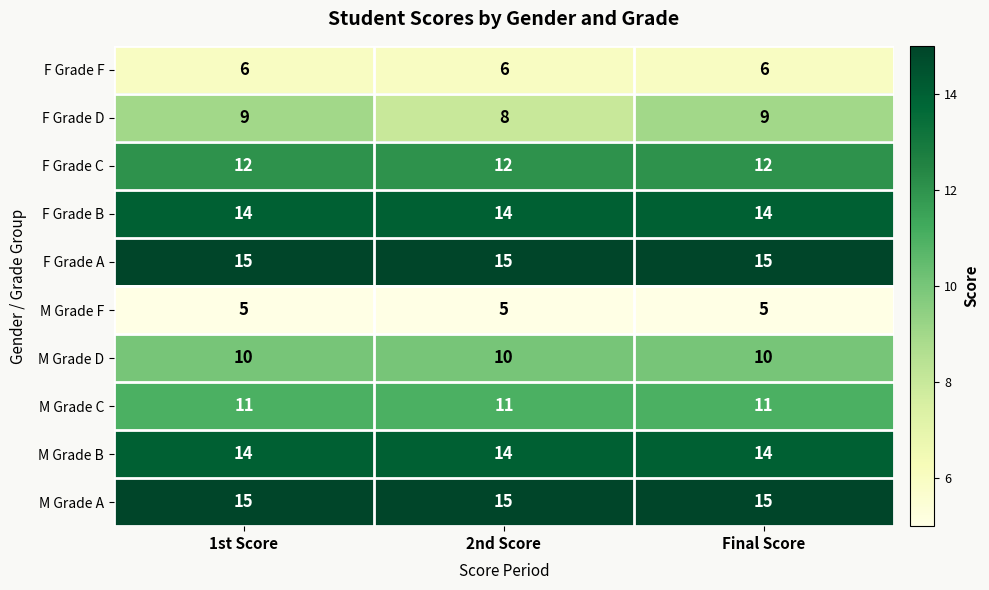

What is the maximum value shown in the chart?

15